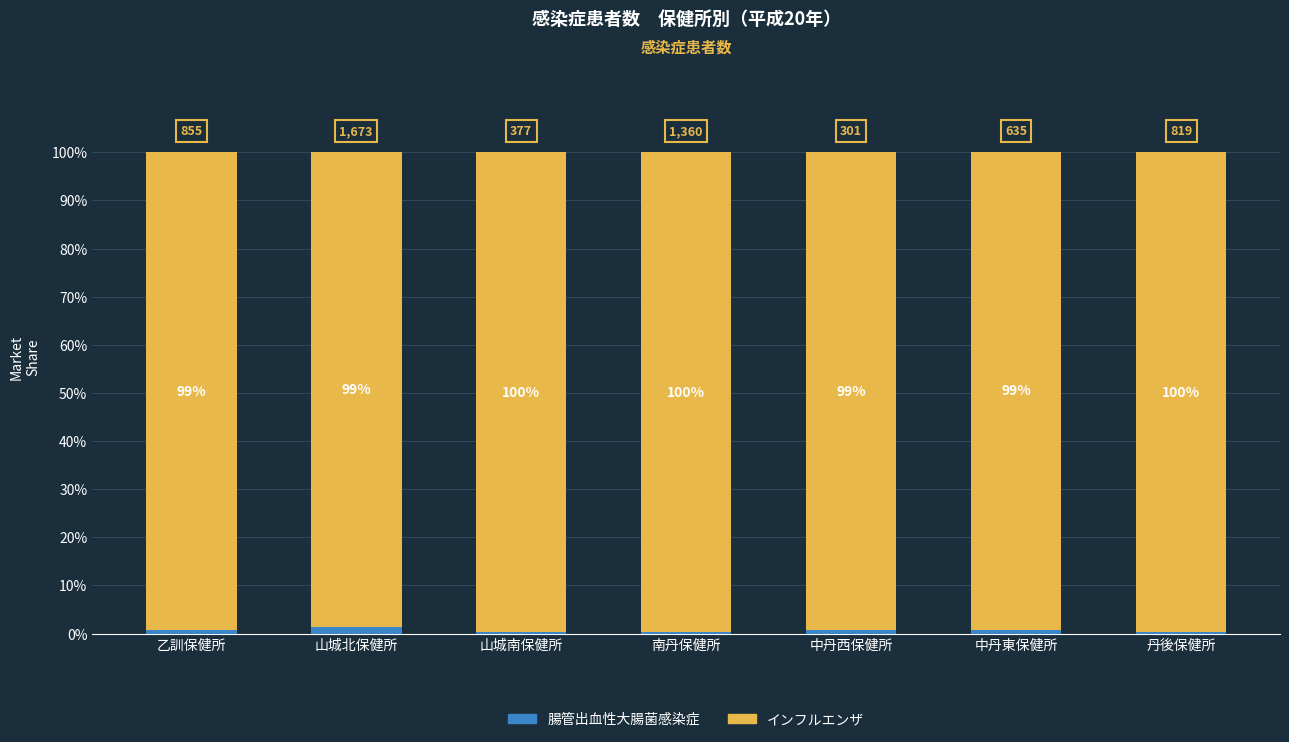

What is the sum of the 腸管出血性大腸菌感染症 values at 山城南保健所 and 南丹保健所?

0.6